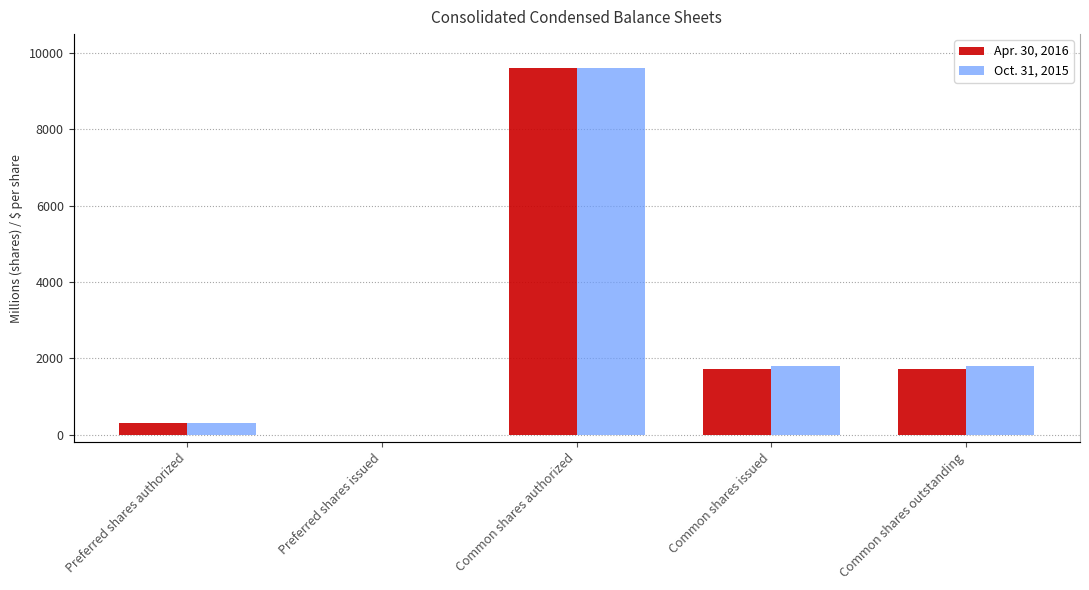

What is the sum of the Apr. 30, 2016 values at Common shares outstanding and Common shares issued?

3422